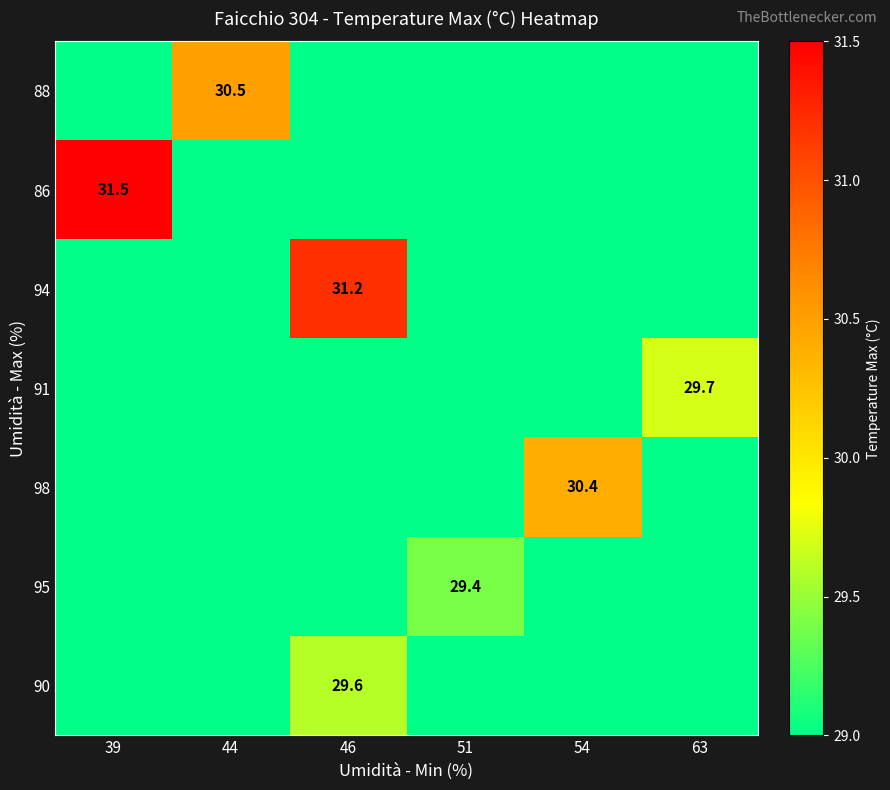

The value of 95 at 51 is 38.8. True or false?

False